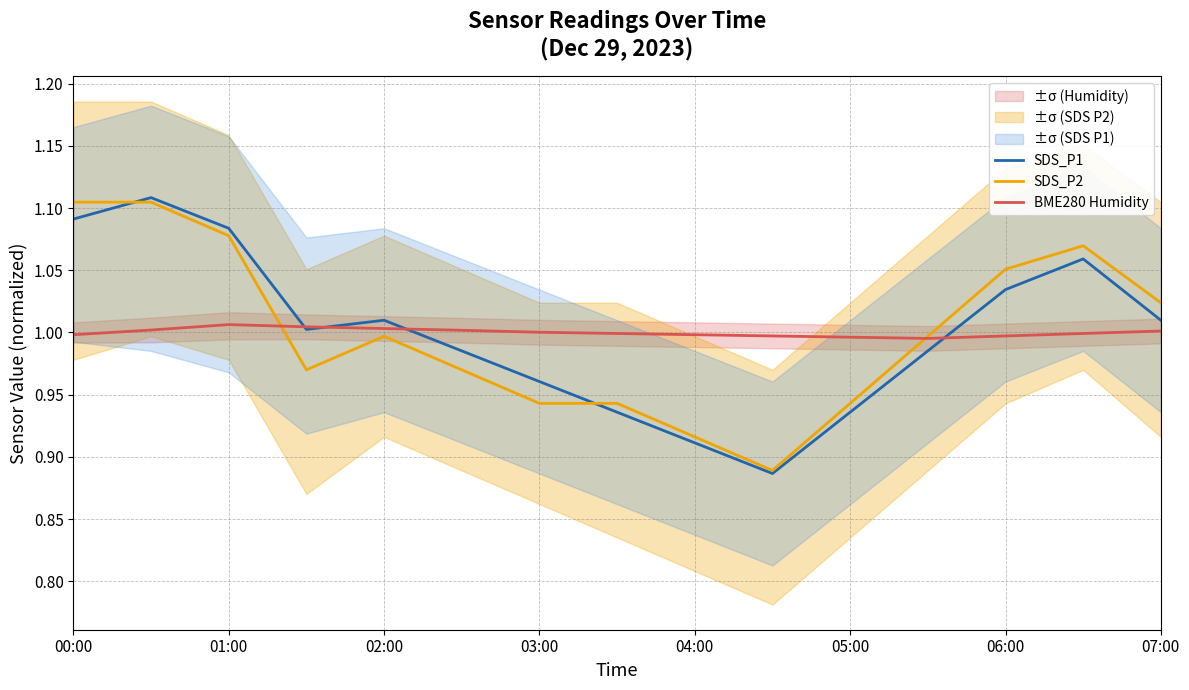

The value of SDS_P1 at 05:00 is 1.3. True or false?

False